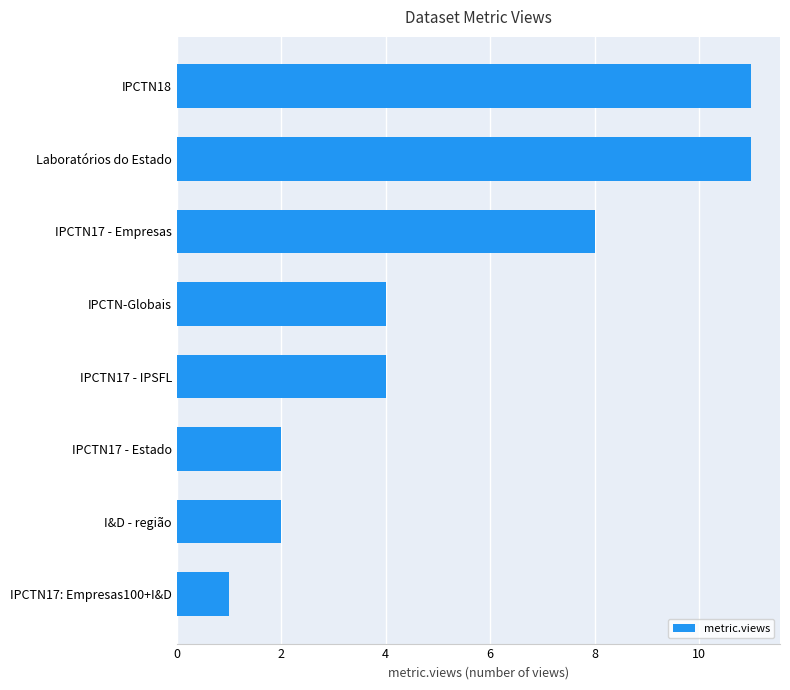

The chart shows a value of 18 at IPCTN18. True or false?

False